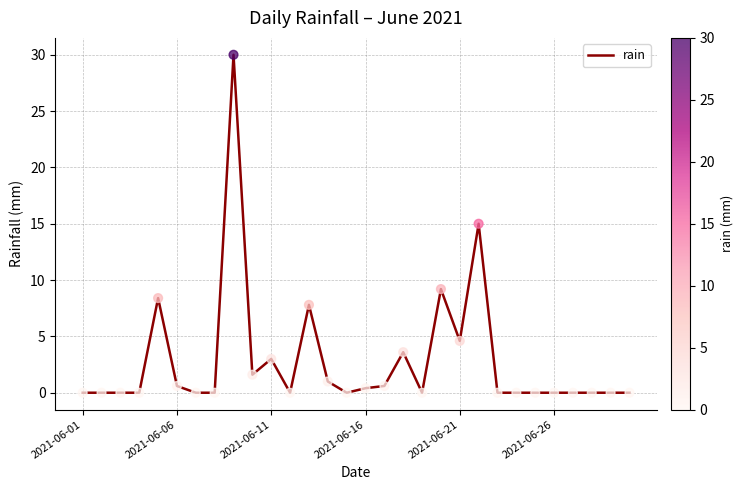

What is the difference between the maximum and minimum values?

30.0